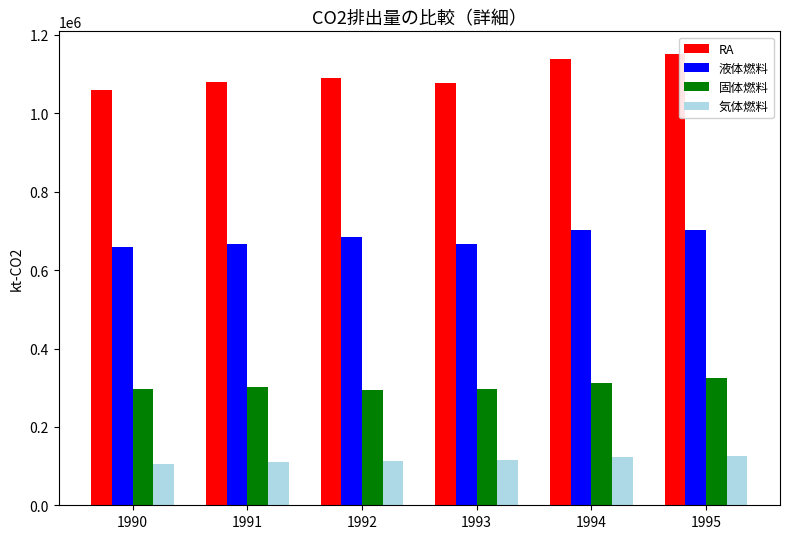

Rank the series by their average value, from highest to lowest.

RA, 液体燃料, 固体燃料, 気体燃料